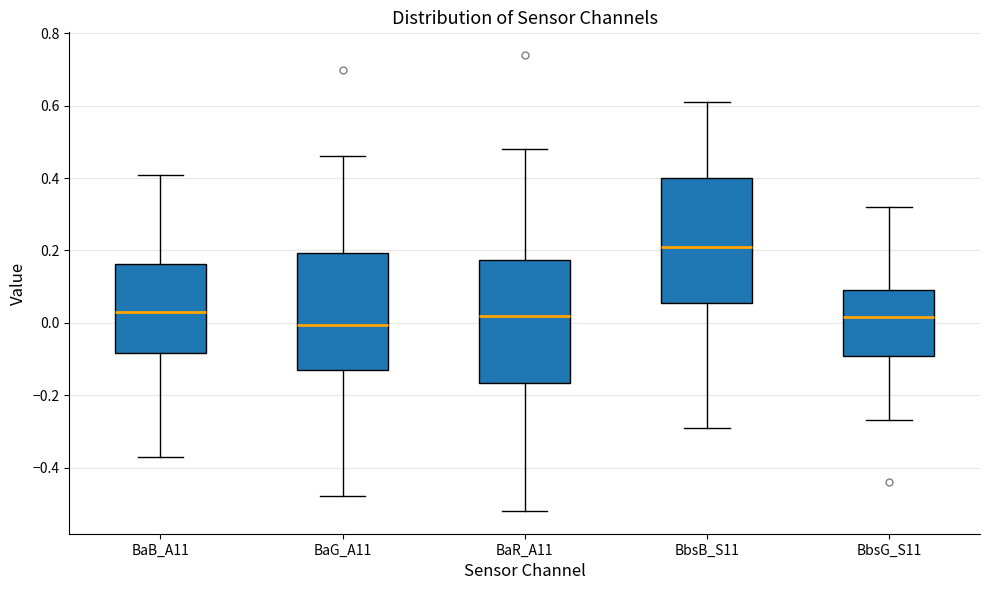

Reading left to right, read every box against the y-axis: the position of its median line, the range the box covers, and the ends of its whiskers. The values are not printed on the chart, so give them approximately, as read against the axis.

BaB_A11: median 0.04, box -0.08 to 0.16, whiskers -0.36 to 0.42
BaG_A11: median 0.00, box -0.12 to 0.20, whiskers -0.48 to 0.46
BaR_A11: median 0.02, box -0.16 to 0.18, whiskers -0.52 to 0.48
BbsB_S11: median 0.22, box 0.06 to 0.40, whiskers -0.28 to 0.62
BbsG_S11: median 0.02, box -0.10 to 0.10, whiskers -0.26 to 0.32